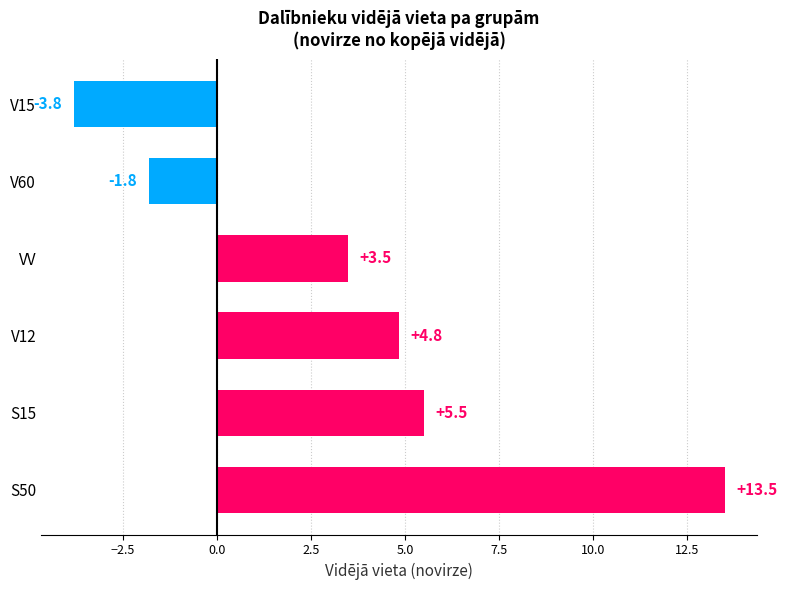

List the labels in order of value, largest first.

S50, S15, V12, VV, V60, V15